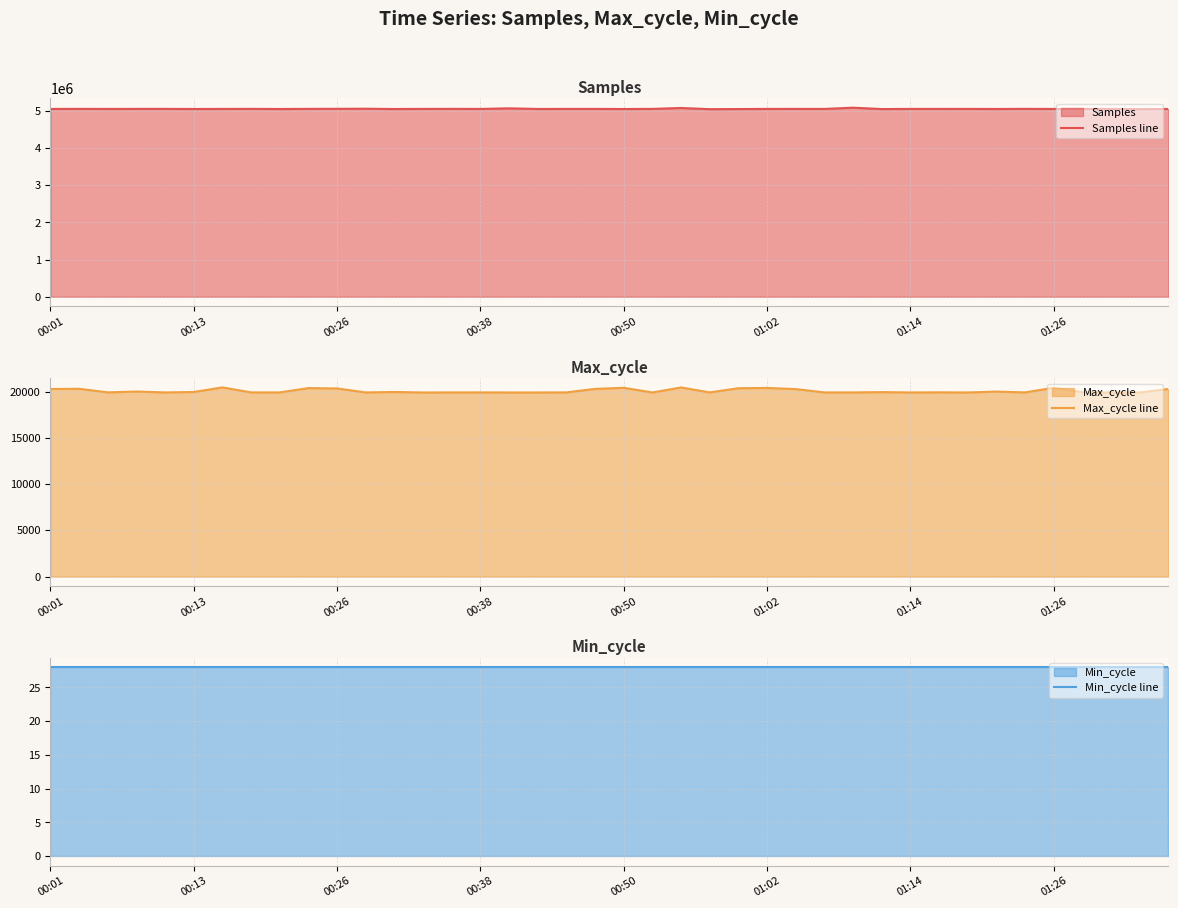

What is the lowest value of the Samples line series?

5043878